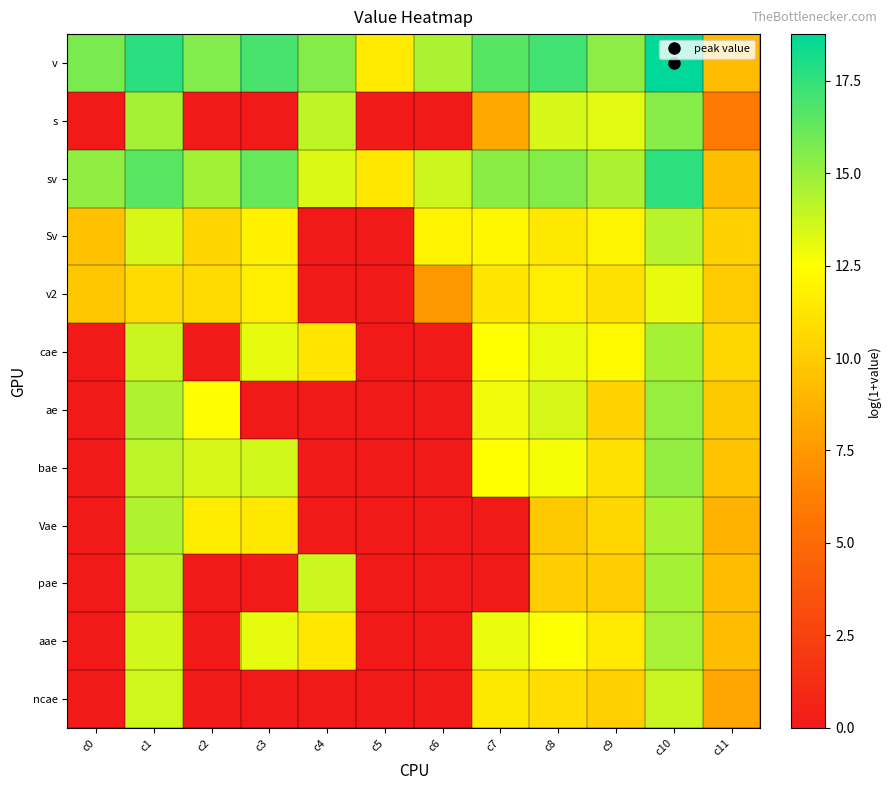

What is the difference between the highest and lowest values at c5?

11.5